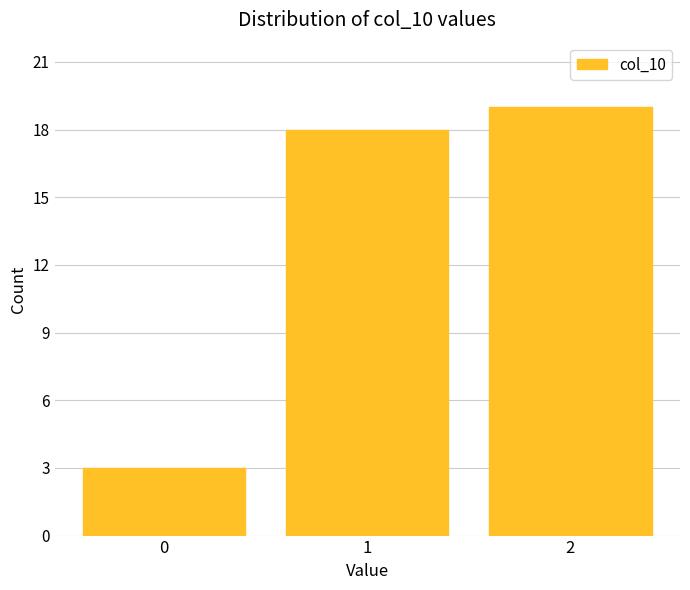

Reading left to right, extract all data points from this chart.

0=3	1=18	2=19